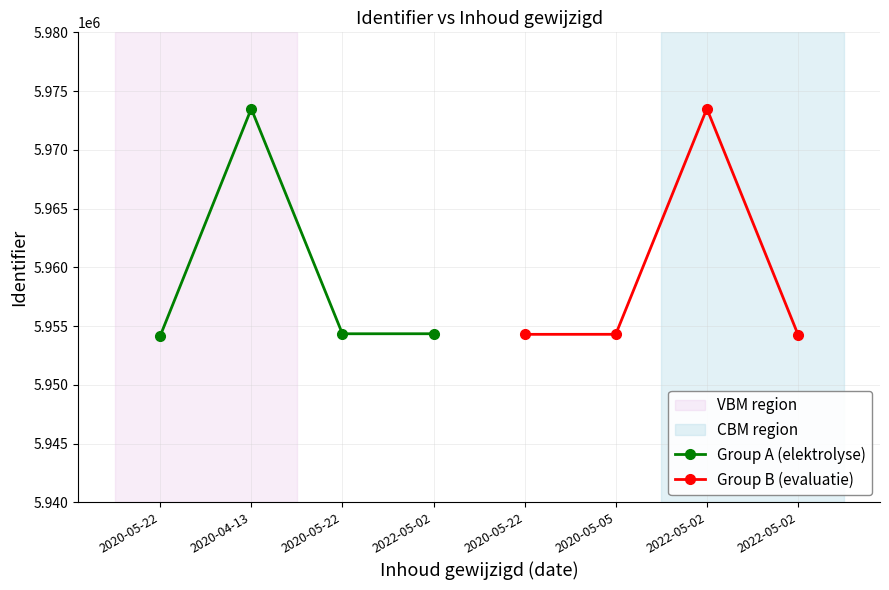

What is the difference between the second highest and second lowest values in the Group A (elektrolyse) series?

2